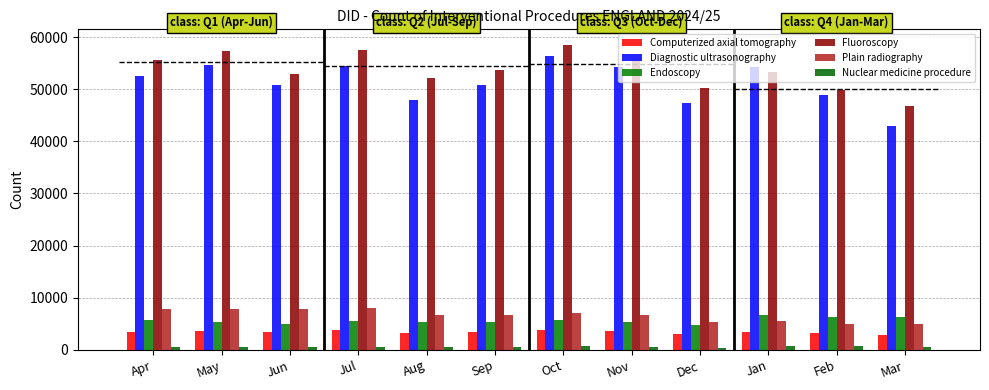

What is the minimum value shown in the chart?

435